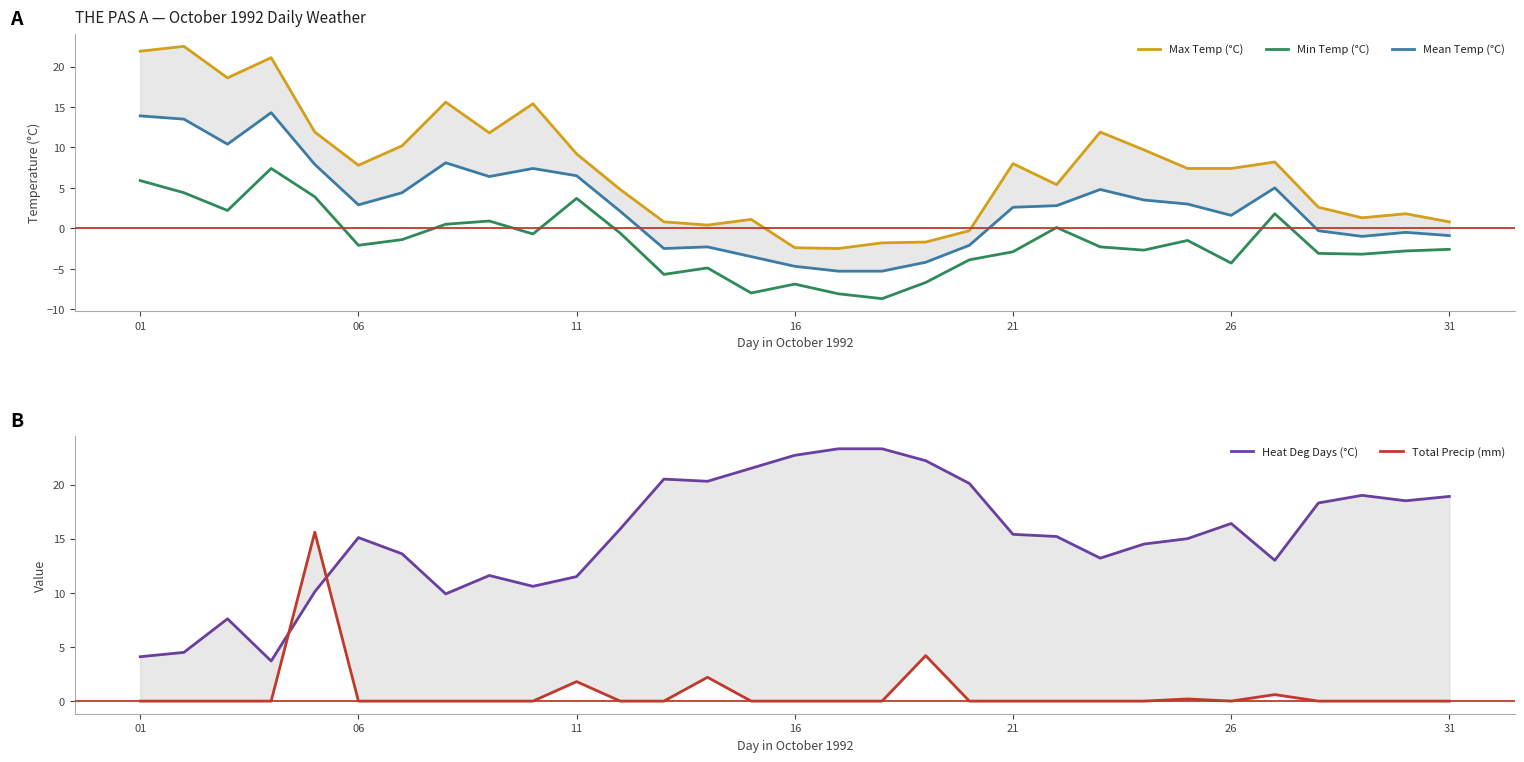

How many intersections are there between Min Temp (°C) and Heat Deg Days (°C)?

3